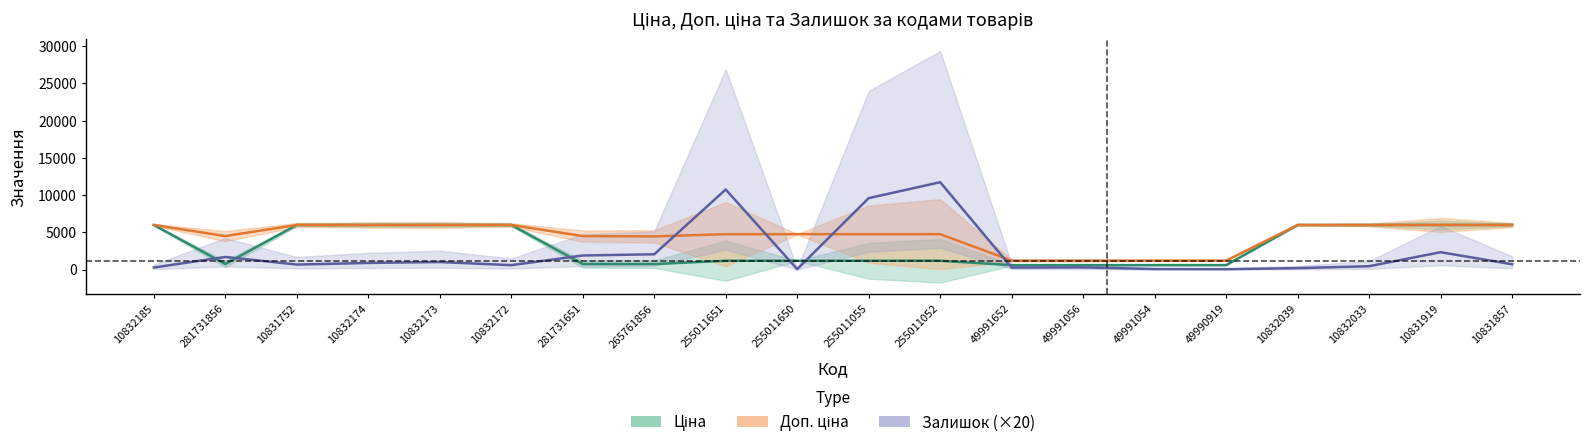

What position from the left is 10832033?

18